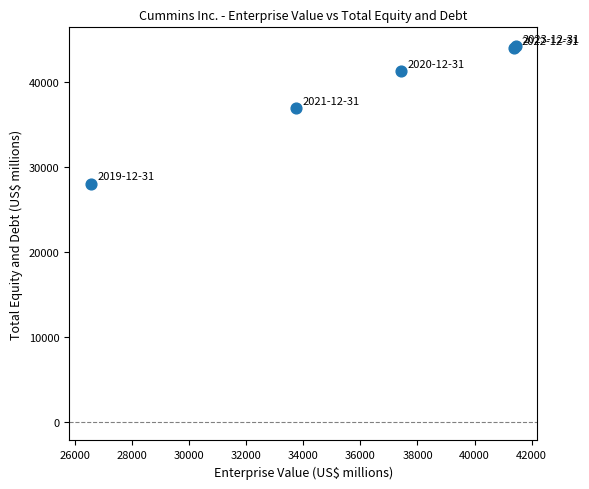

What Y value in the scatter plot is closest to 36100?

36920